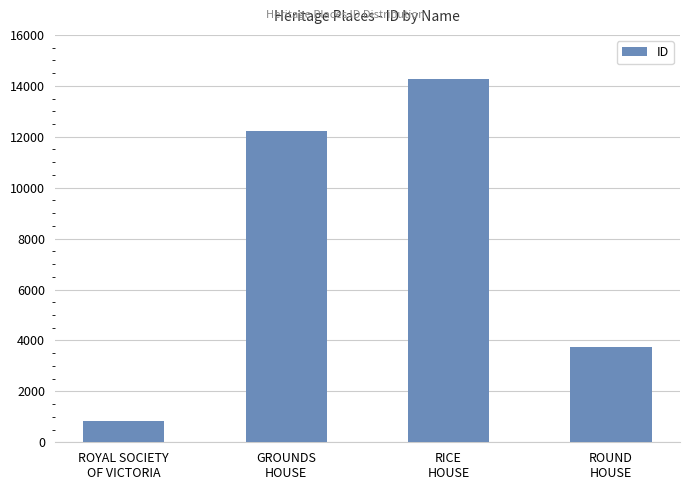

Reading left to right, what are all the values shown in this chart?

823	12238	14272	3742